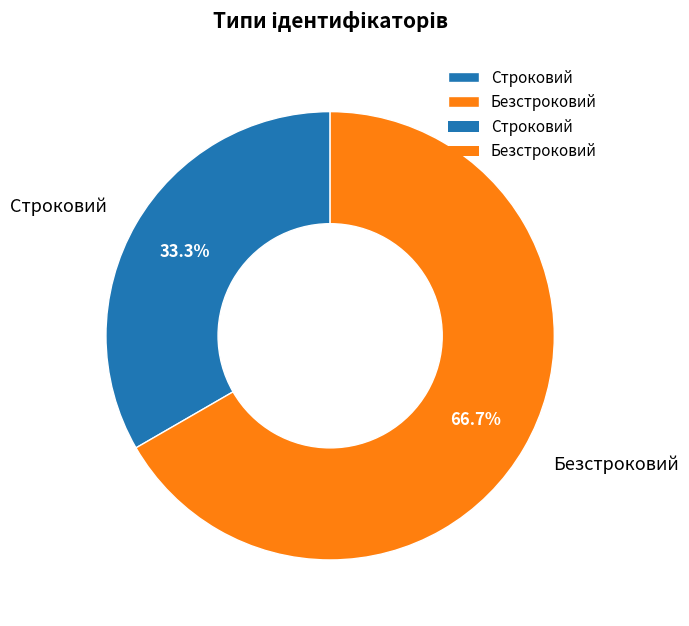

To the nearest percent, what is the average slice percentage?

50%